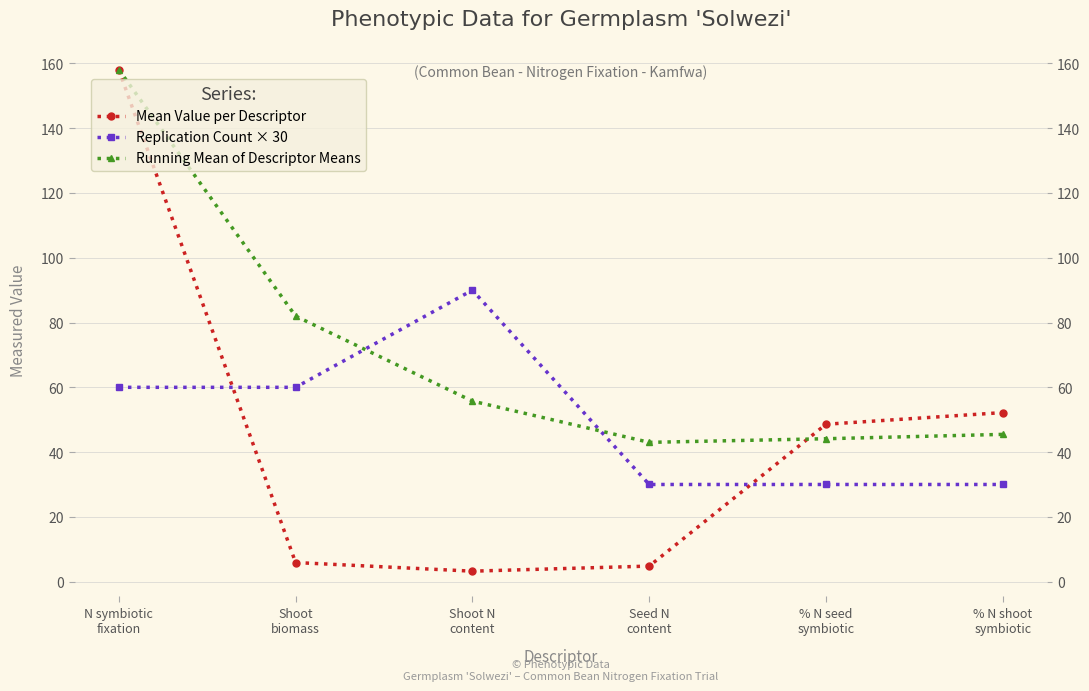

The Running Mean of Descriptor Means series shows 77.2 at % N shoot
symbiotic. True or false?

False